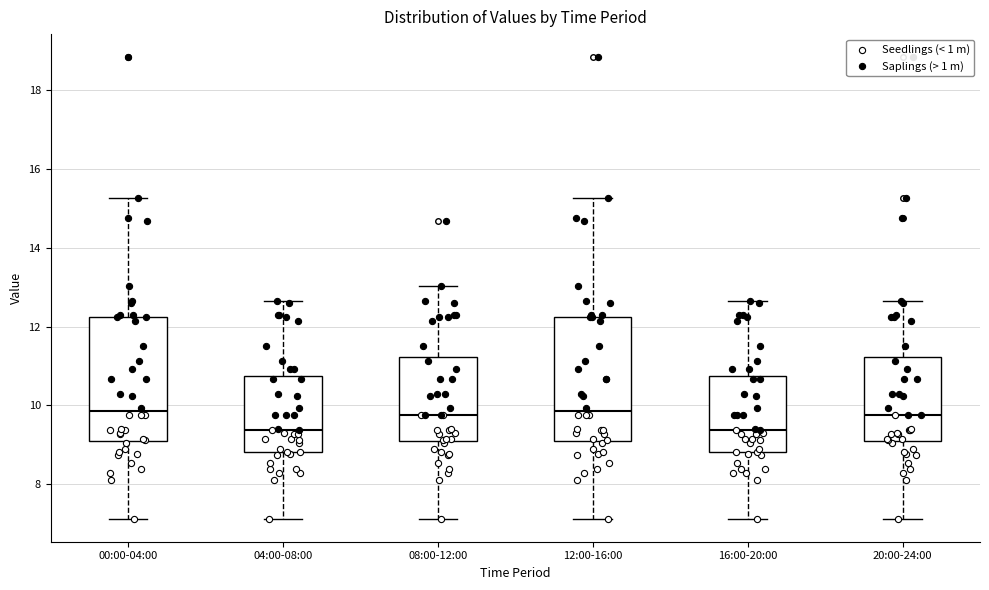

Reading left to right, read every box against the y-axis: the position of its median line, the range the box covers, and the ends of its whiskers. The values are not printed on the chart, so give them approximately, as read against the axis.

00:00-04:00: median 9.8, box 9.2 to 12.2, whiskers 7.2 to 15.2
04:00-08:00: median 9.4, box 8.8 to 10.8, whiskers 7.2 to 12.6
08:00-12:00: median 9.8, box 9.2 to 11.2, whiskers 7.2 to 13.0
12:00-16:00: median 9.8, box 9.2 to 12.2, whiskers 7.2 to 15.2
16:00-20:00: median 9.4, box 8.8 to 10.8, whiskers 7.2 to 12.6
20:00-24:00: median 9.8, box 9.2 to 11.2, whiskers 7.2 to 12.6